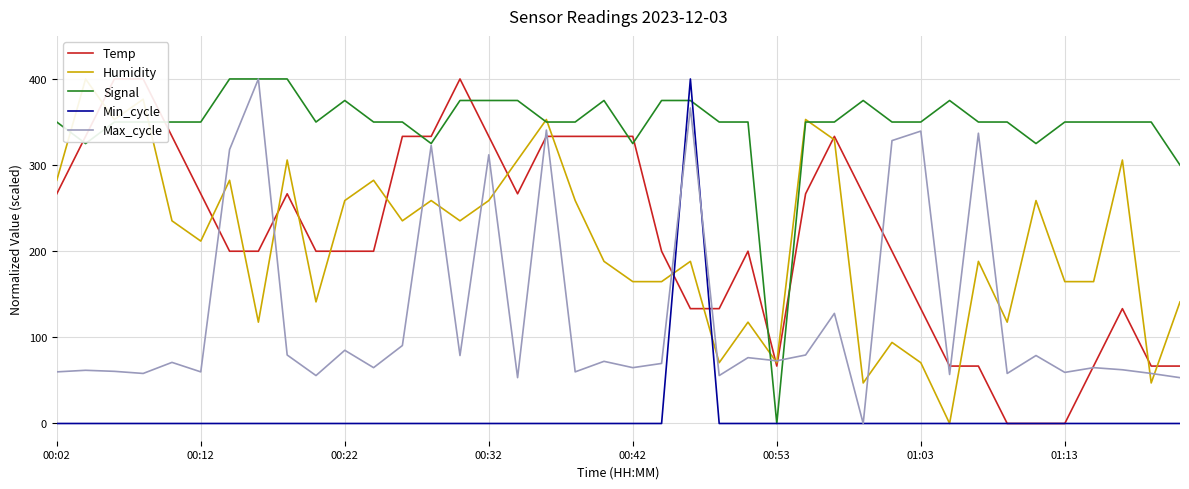

What is the spread (max minus min) of values at 39?

300.0